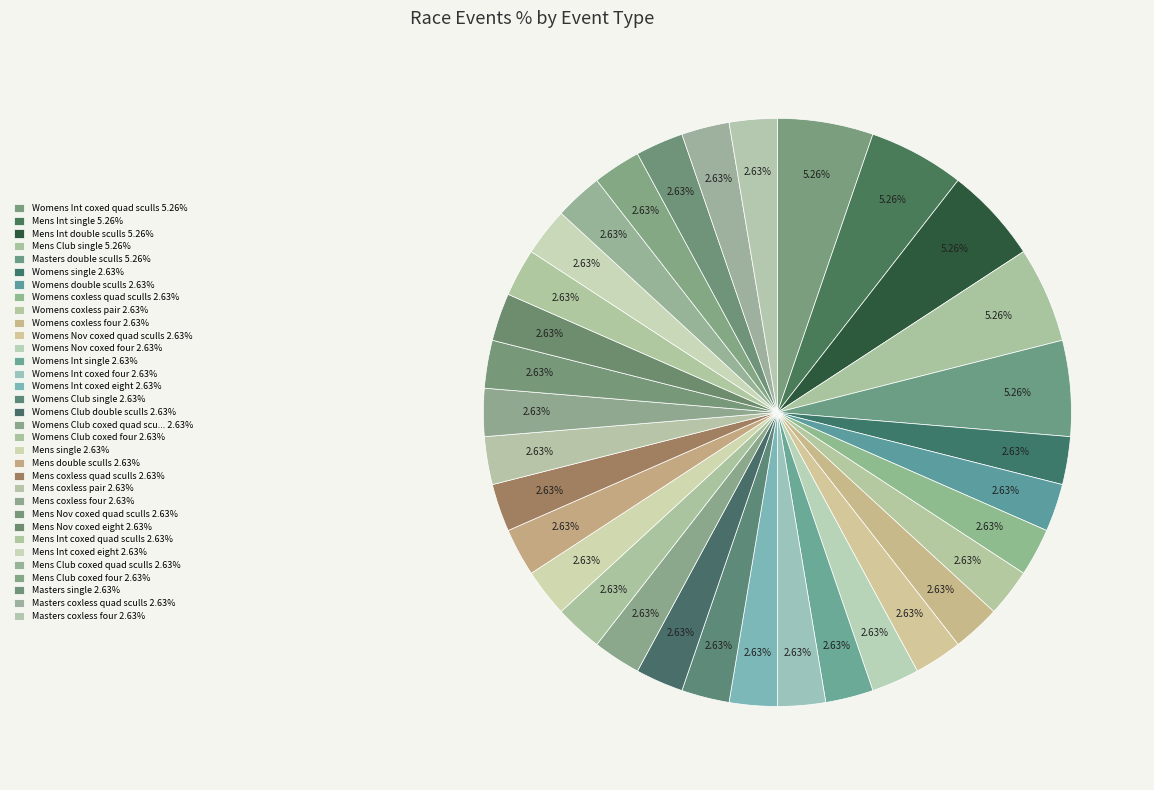

How many slices are in this pie chart?

33